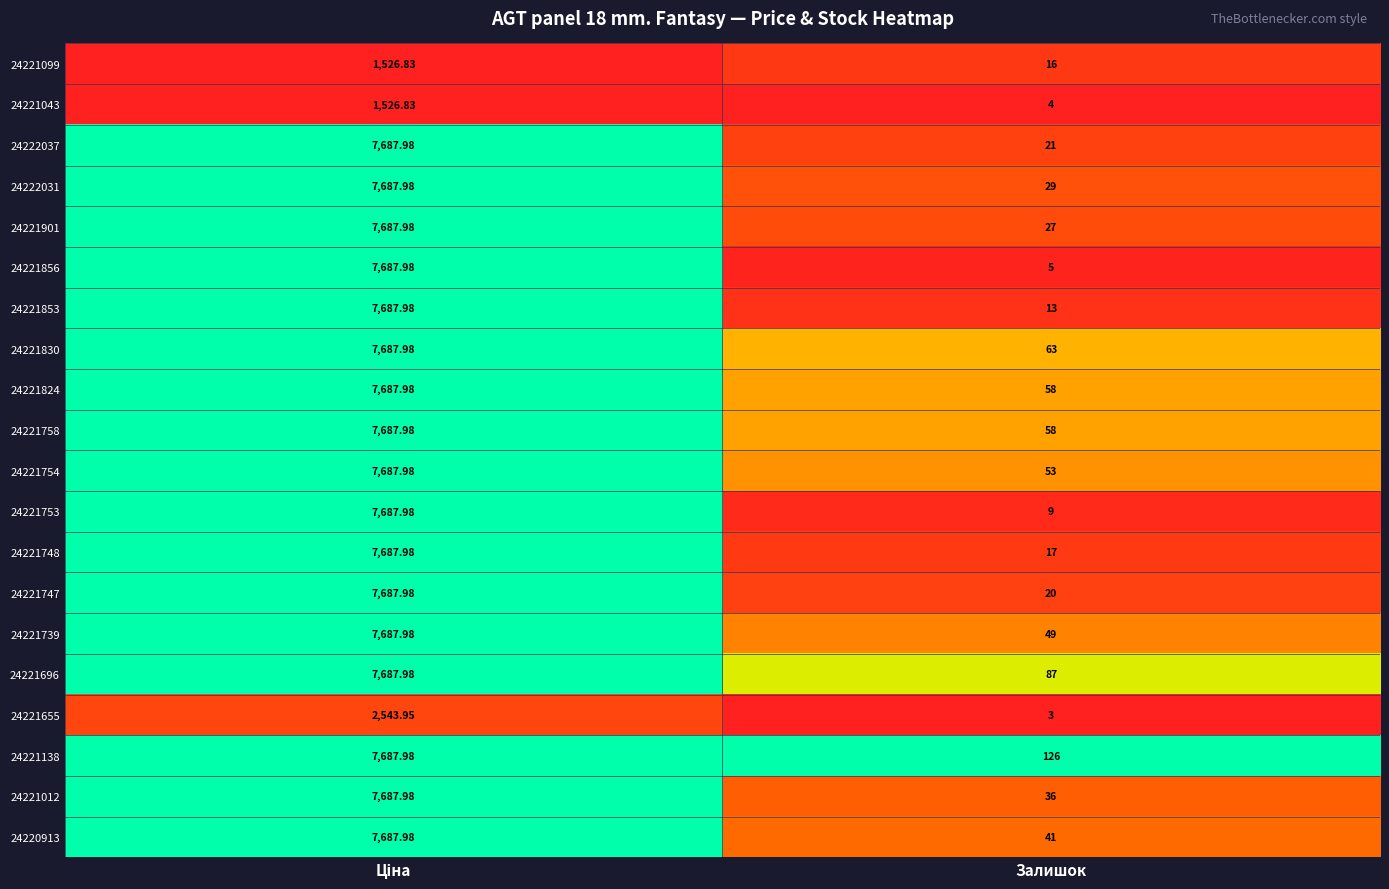

Which category has the lowest value in the 24221853 series?

Залишок